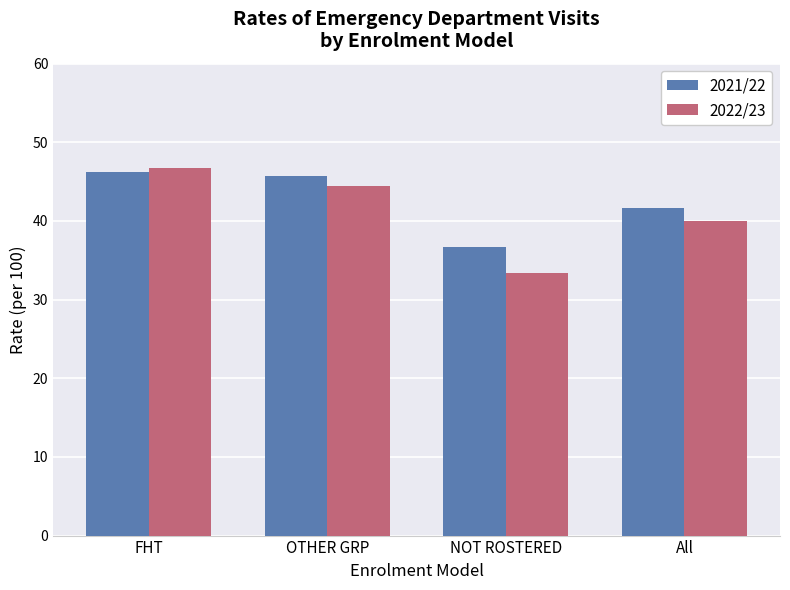

What is the highest value of the 2022/23 series?

46.7